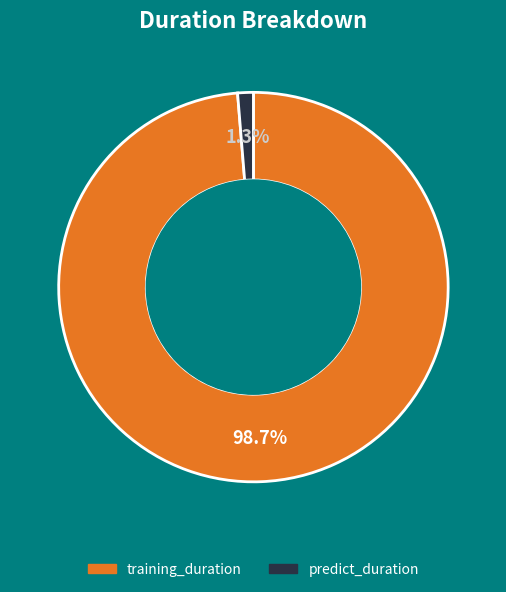

Count the number of slices in the pie.

2